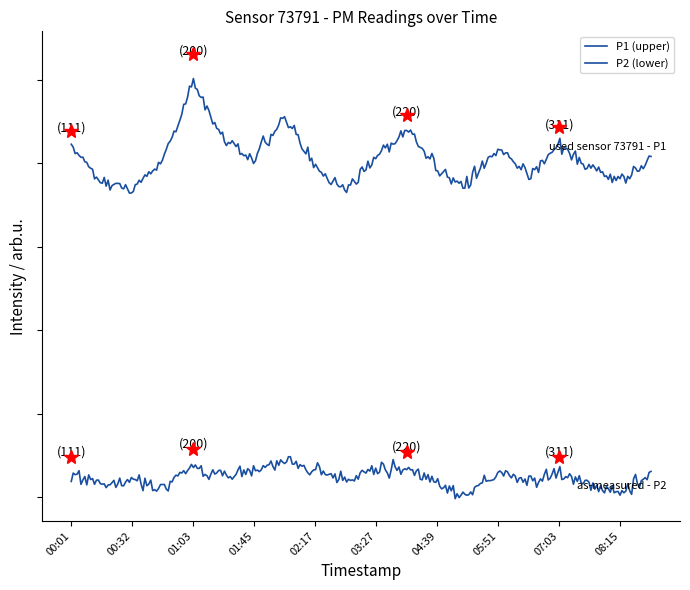

Reading left to right, what are all the values shown in this chart?

P1: 00:01=46.8	00:17=43.4	00:32=41.5	00:48=44.9	01:03=56.0	01:26=48.5	01:45=45.5	02:01=50.9	02:17=44.5	02:51=42.1	03:27=45.3	04:03=48.7	04:39=44.2	05:15=41.8	05:51=46.6	06:27=43.9	07:03=47.2	07:39=44.8	08:15=42.3	08:51=45.6
P2: 00:01=23.0	00:17=21.9	00:32=21.1	00:48=21.4	01:03=24.0	01:26=22.8	01:45=23.1	02:01=23.9	02:17=23.2	02:51=21.5	03:27=22.4	04:03=23.6	04:39=21.9	05:15=20.8	05:51=22.7	06:27=21.3	07:03=23.0	07:39=22.1	08:15=21.0	08:51=22.5